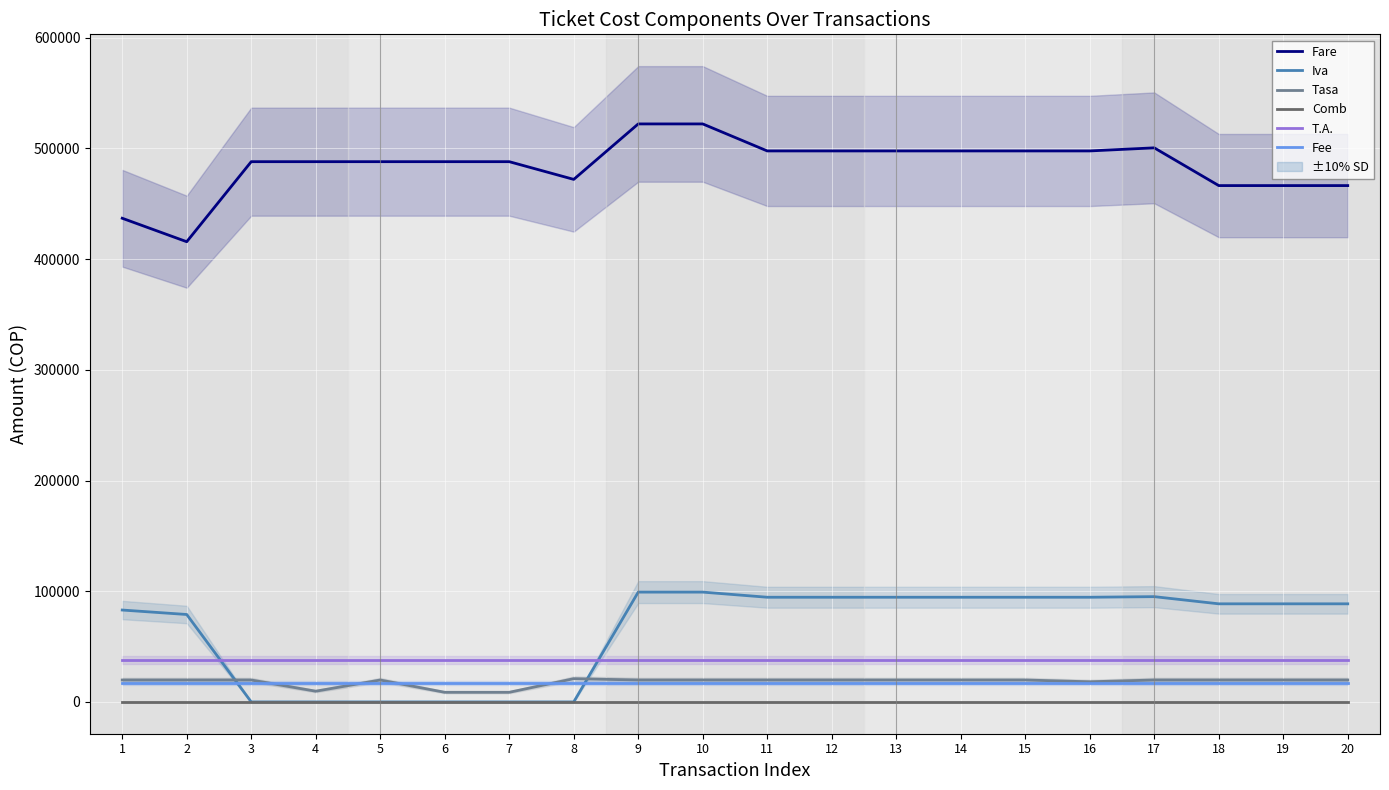

Which has a higher value, 11 or 20?

11